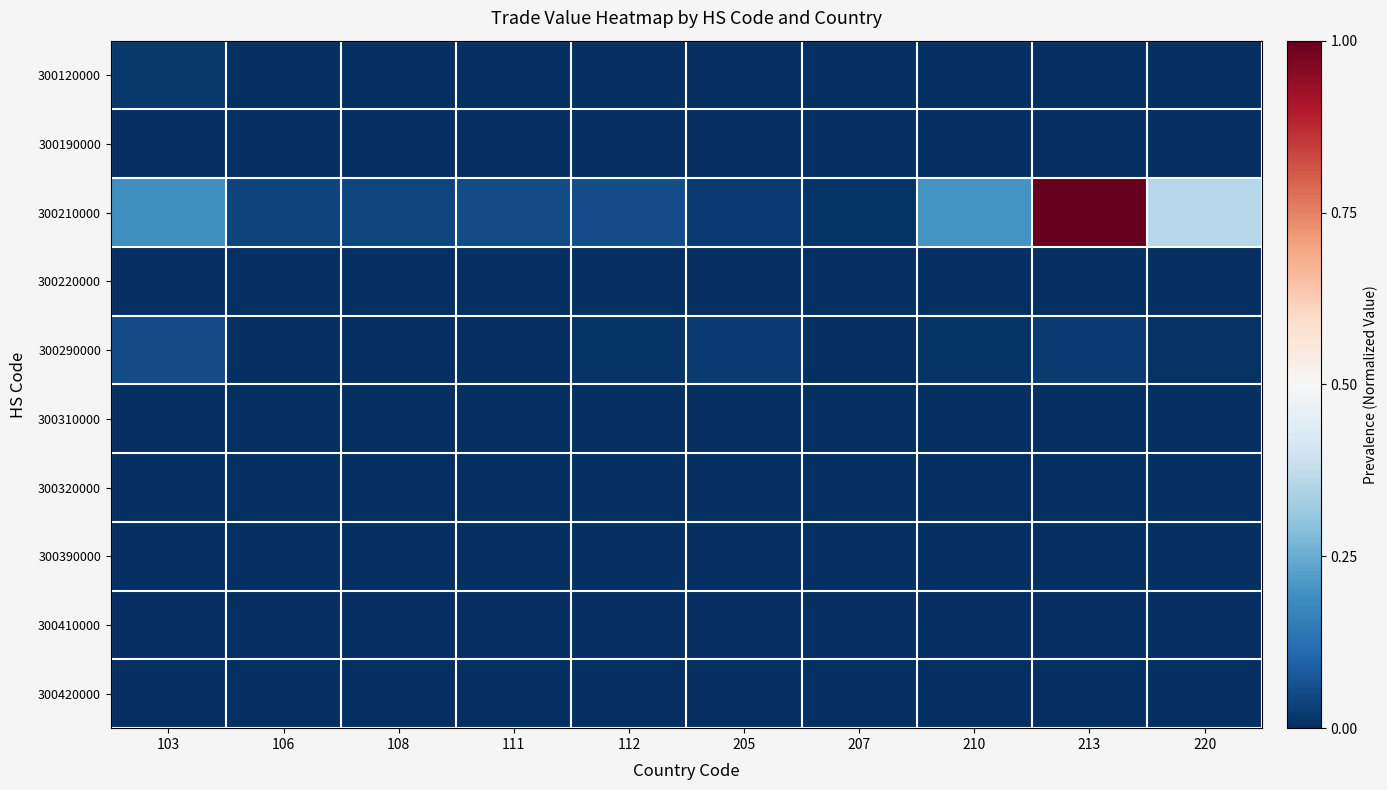

Which category has the lowest value across all series?

106